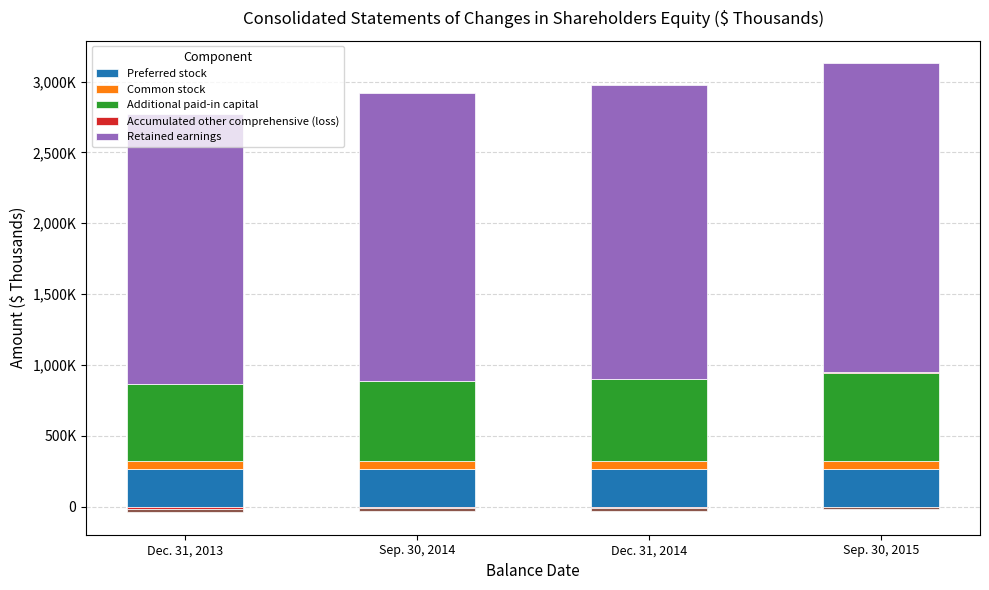

What is the average value of the Retained earnings series?

2046989